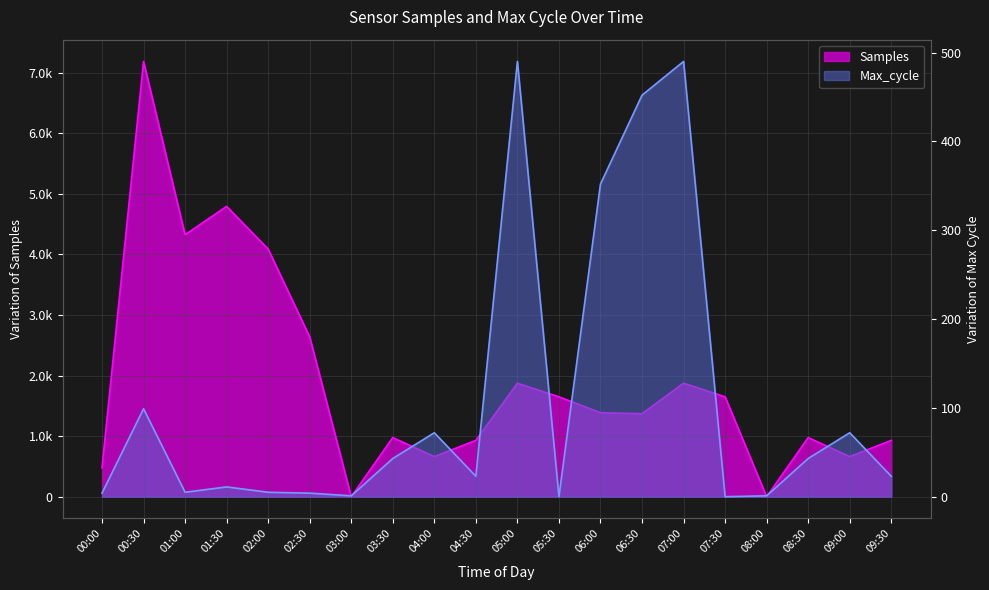

Reading left to right, list all the values displayed in this chart.

Samples: 478	7185	4324	4793	4088	2638	0	976	662	930	1873	1649	1386	1370	1873	1649	0	976	662	930
Max_cycle: 4	99	5	11	5	4	1	43	72	23	490	0	352	452	490	0	1	43	72	23